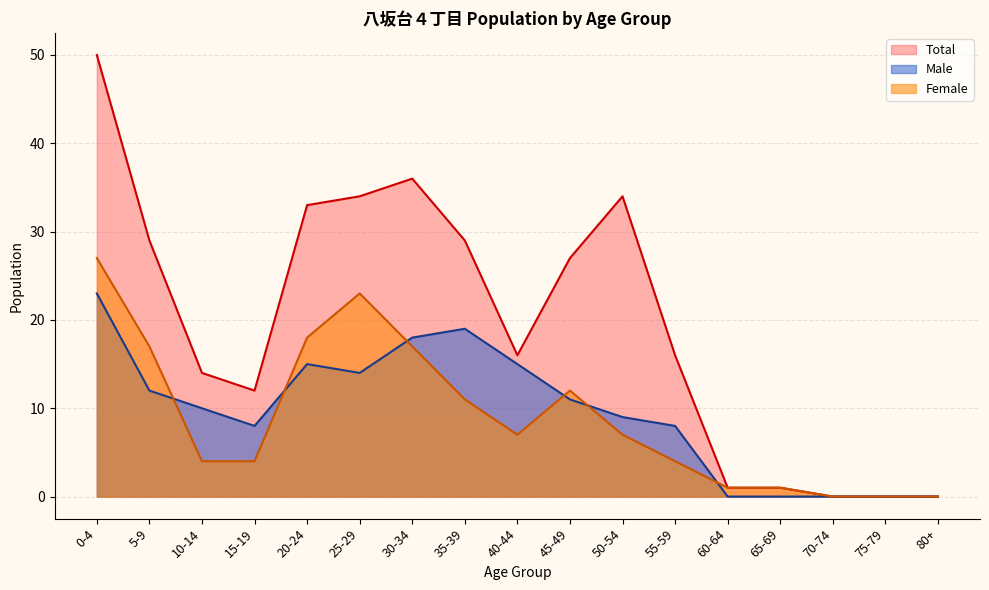

Is it true that Female equals -10 at 80+?

False